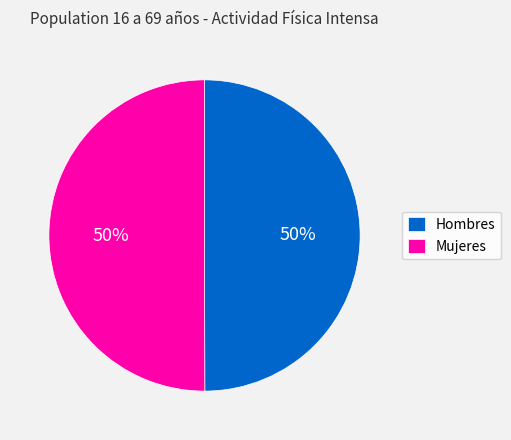

To the nearest percent, what portion does Hombres represent?

50%